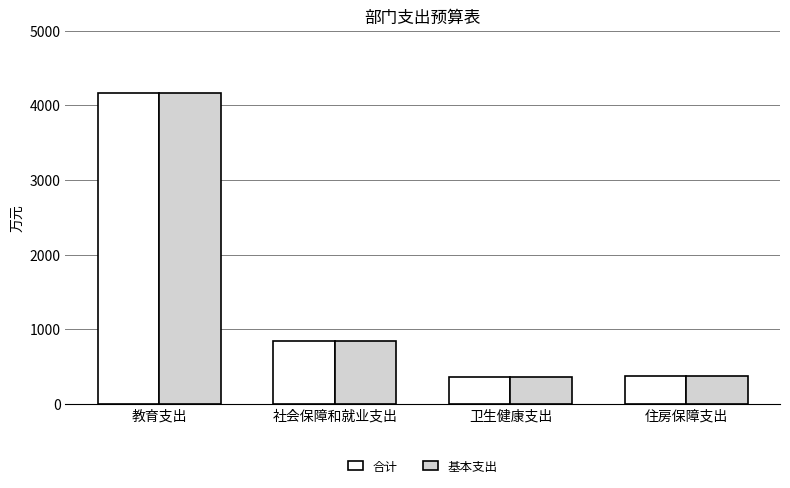

What is the difference between the maximum and minimum values in the 基本支出 series?

3811.5